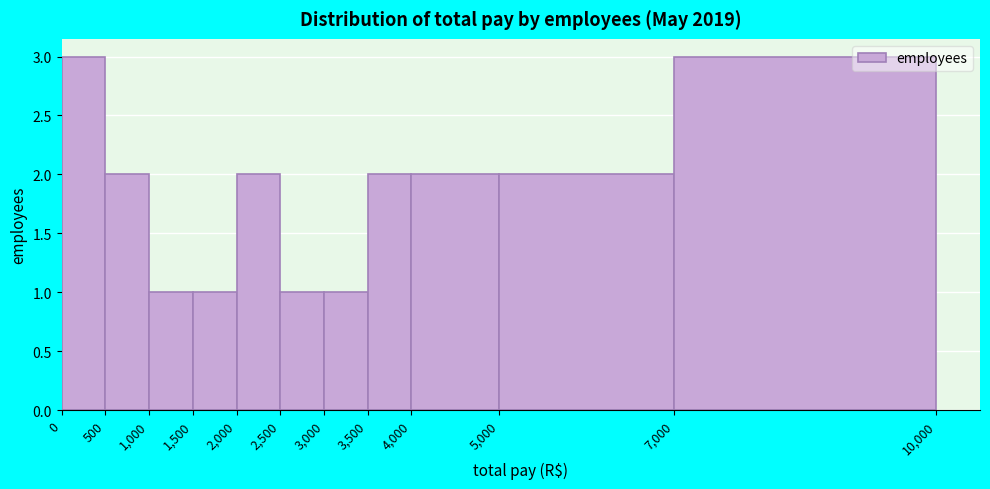

Reading left to right, transcribe this chart: for each bar, give the range it covers on the x-axis and its height. The values are not printed on the chart, so give them approximately, as read against the axis.

0 to 500: 3
500 to 1,000: 2
1,000 to 1,500: 1
1,500 to 2,000: 1
2,000 to 2,500: 2
2,500 to 3,000: 1
3,000 to 3,500: 1
3,500 to 4,000: 2
4,000 to 5,000: 2
5,000 to 7,000: 2
7,000 to 10,000: 3